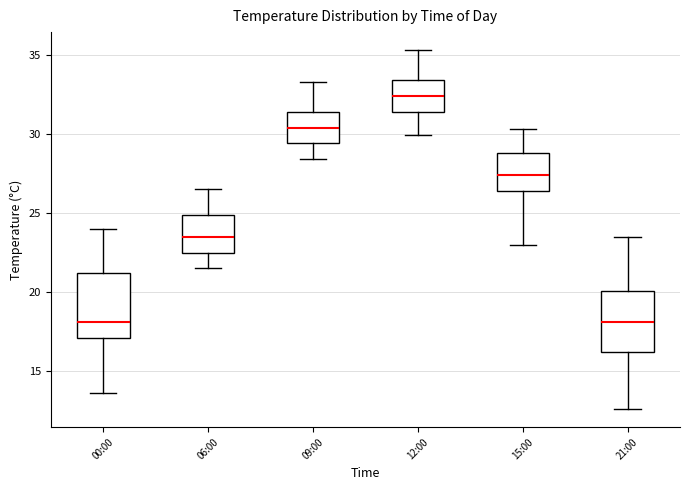

Where does the upper whisker of the box for 15:00 end on the y-axis? The values are not printed on the chart, so give them approximately, as read against the axis.

30.5